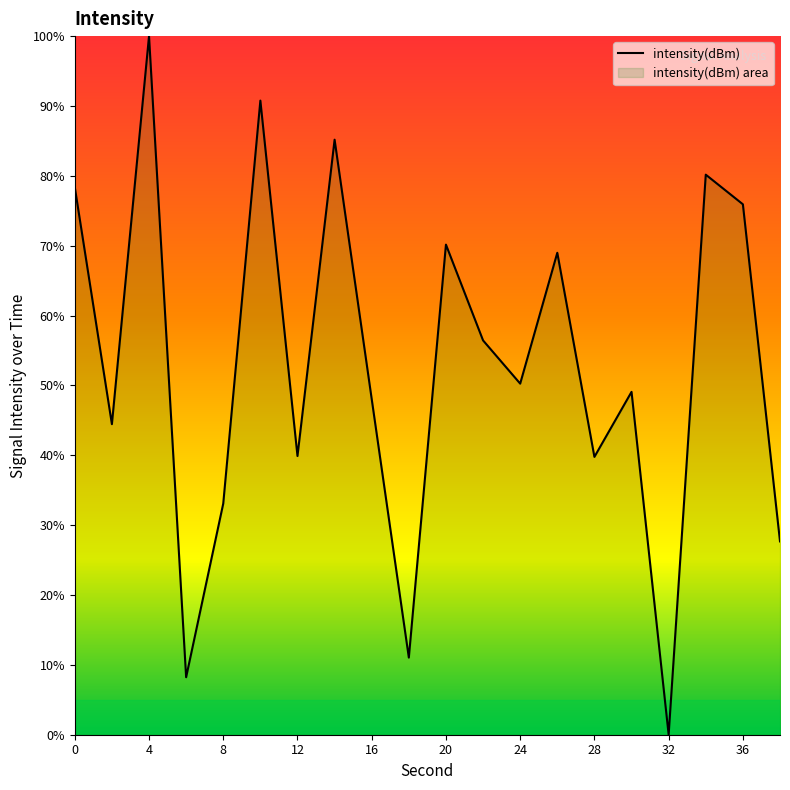

How many categories are shown in the chart?

20